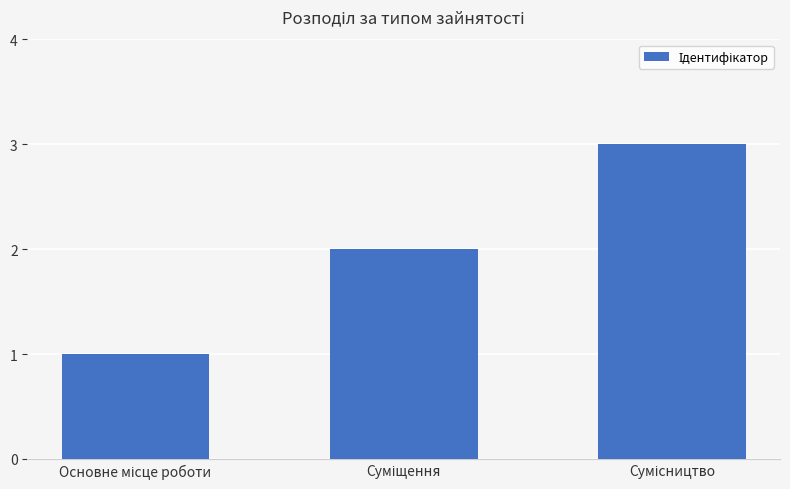

Reading left to right, what are all the values shown in this chart?

1	2	3